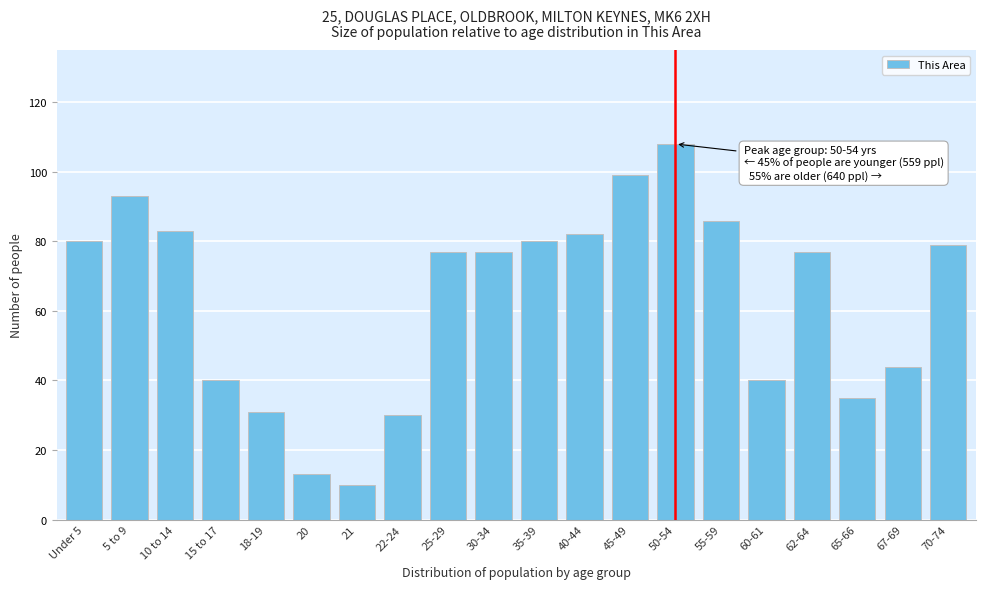

Reading left to right, what are all the values shown in this chart?

80	93	83	40	31	13	10	30	77	77	80	82	99	108	86	40	77	35	44	79